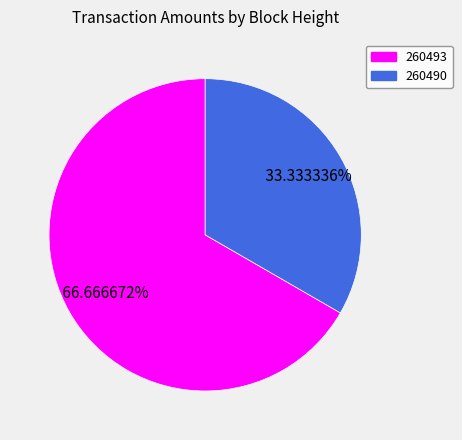

Rank the categories by value from lowest to highest.

260490, 260493